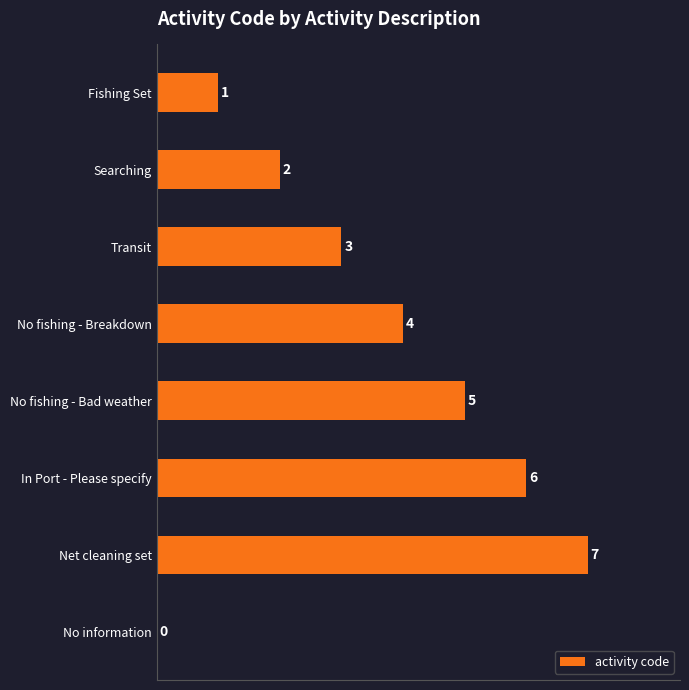

Are the bars horizontal?

Yes